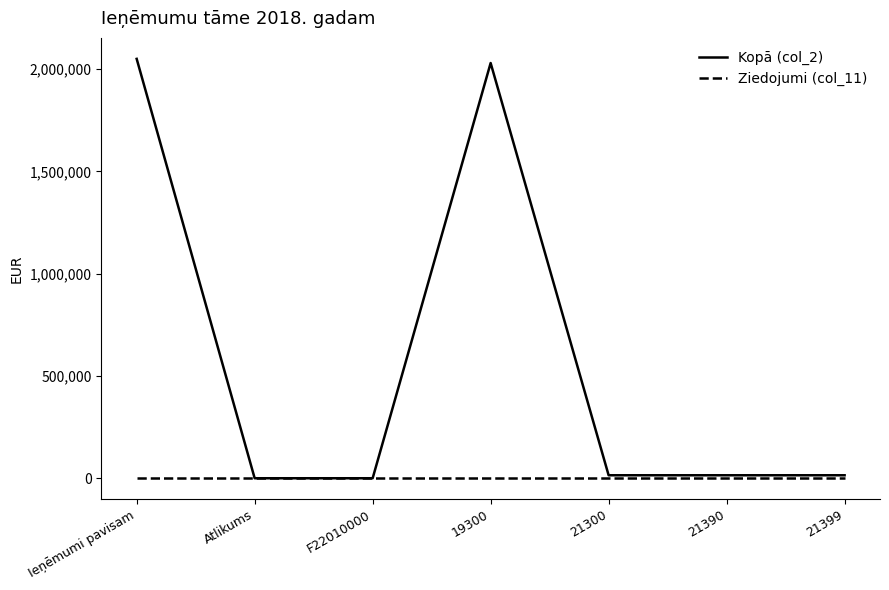

Rank the series by their average value, from lowest to highest.

Ziedojumi (col_11), Kopā (col_2)